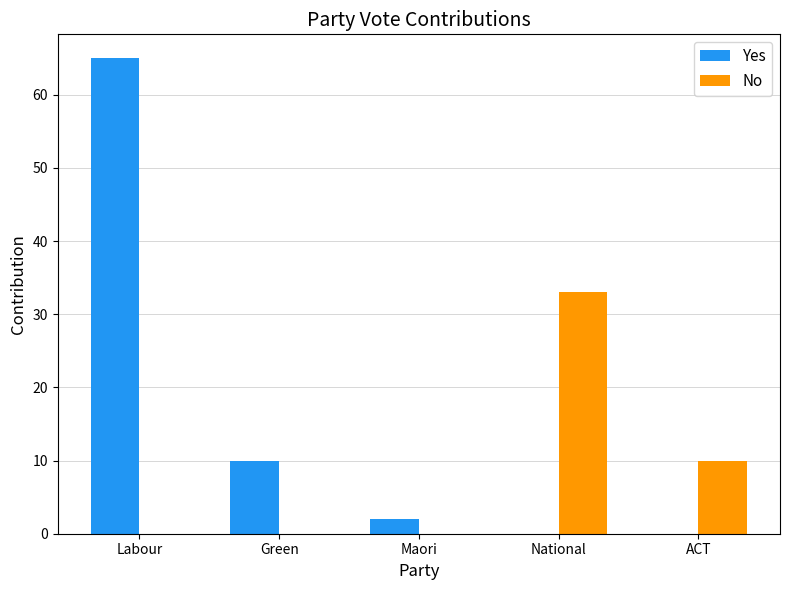

The No series shows -20 at Labour. True or false?

False